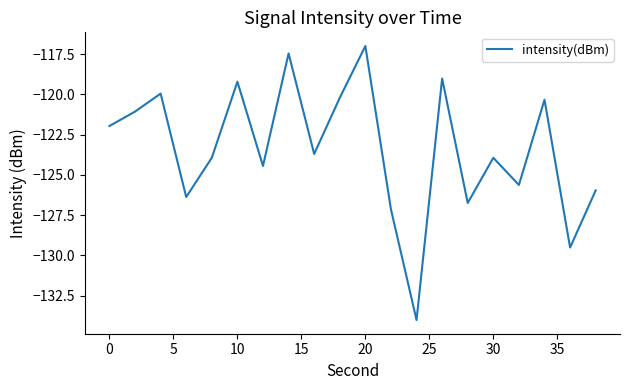

What is the difference between the maximum and minimum values?

17.0